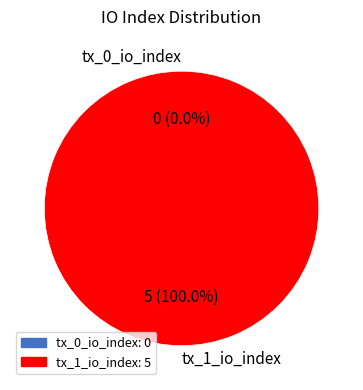

Rank the categories by value from highest to lowest.

tx_1_io_index, tx_0_io_index